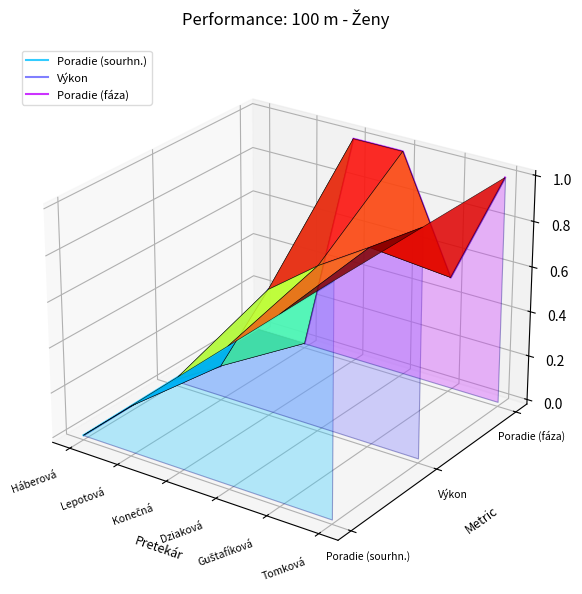

True or false: Výkon and Poradie (sourhn.) intersect in this chart.

False